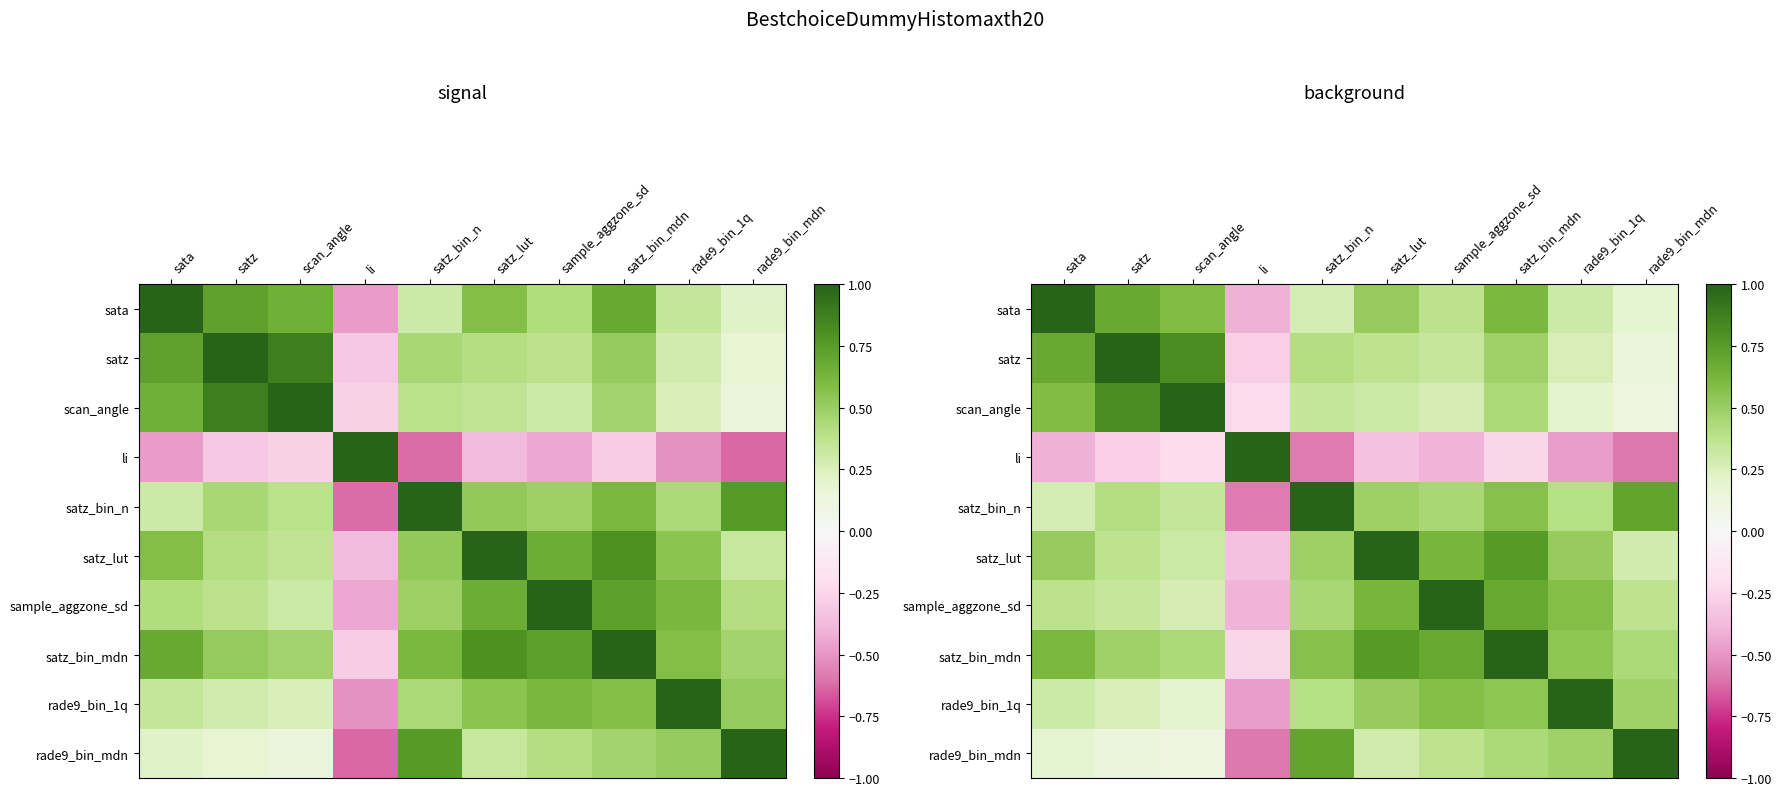

What is the difference between the scan_angle values at satz_bin_n and rade9_bin_1q?

0.1